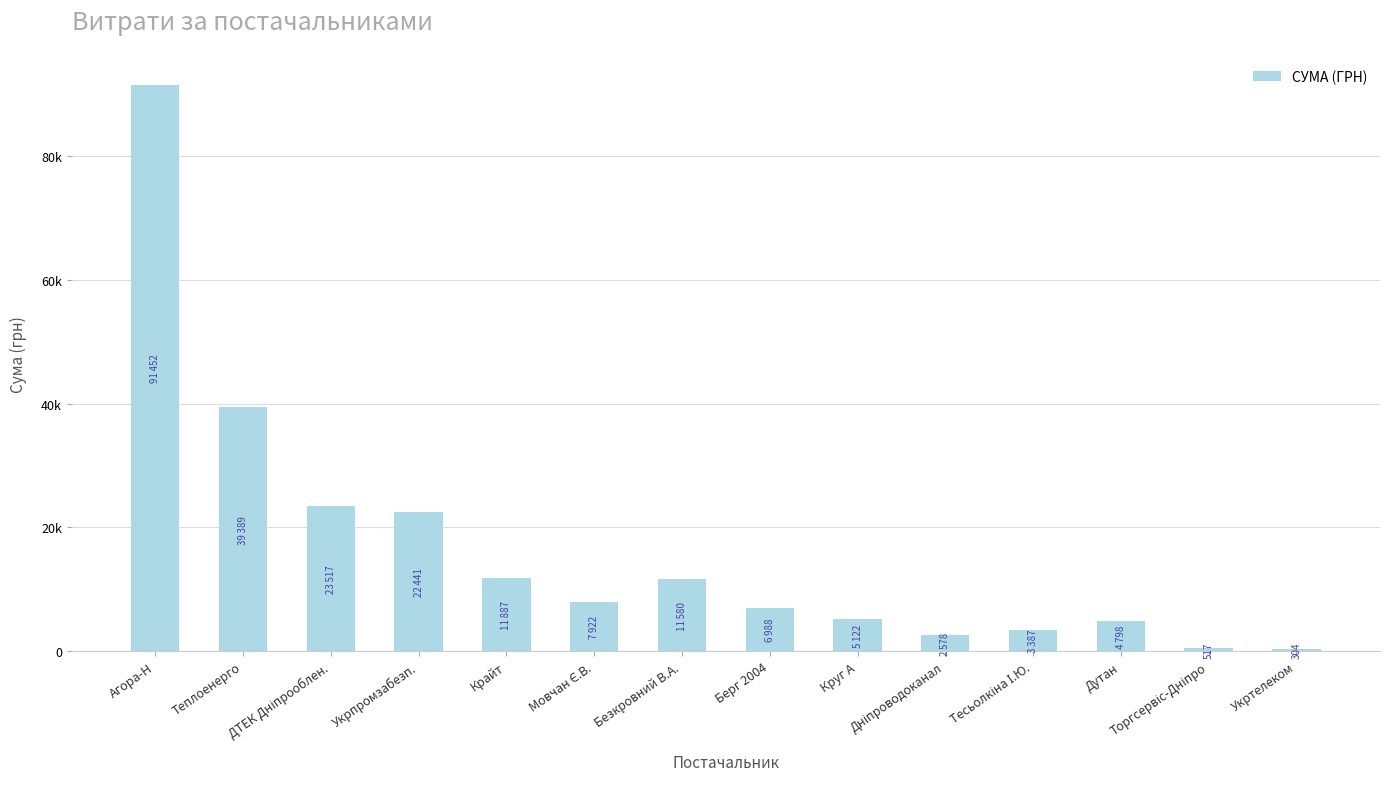

Are the bars horizontal?

No